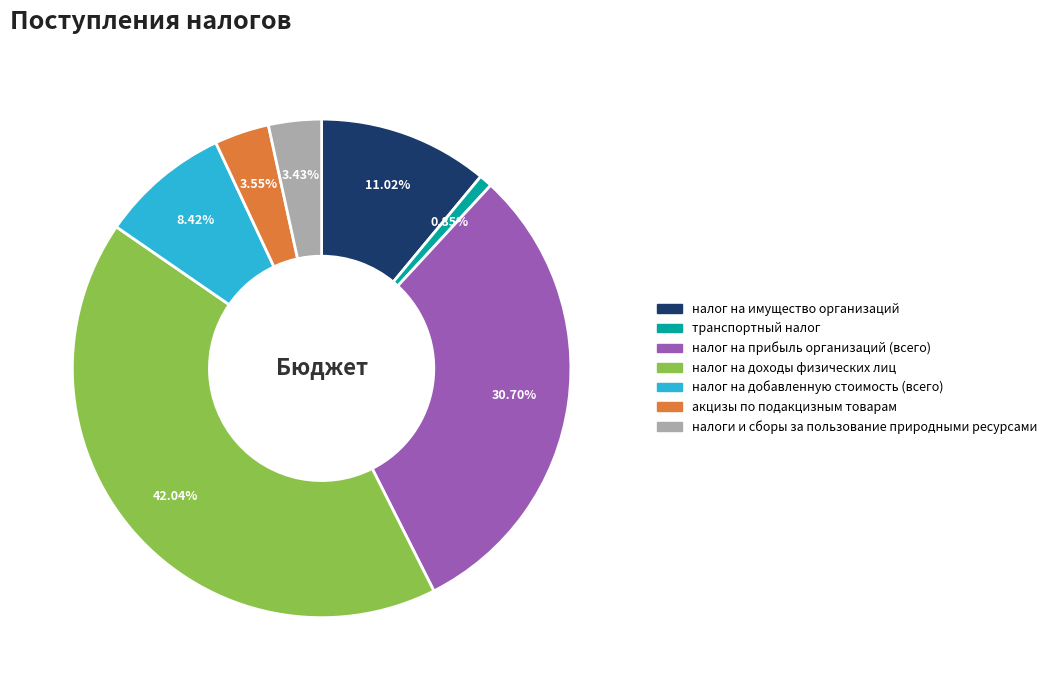

Approximately how many times larger is the value at налог на имущество организаций compared to налоги и сборы за пользование природными ресурсами?

3.2